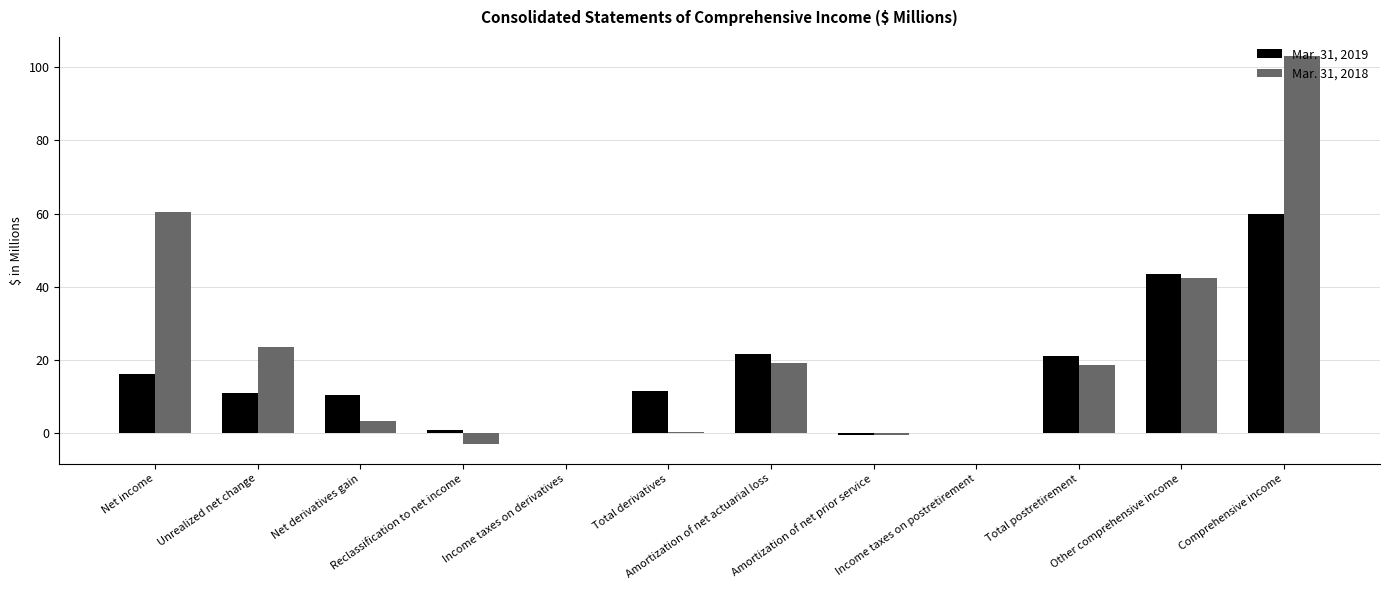

Read the Mar. 31, 2019 value at Unrealized net change.

11.0